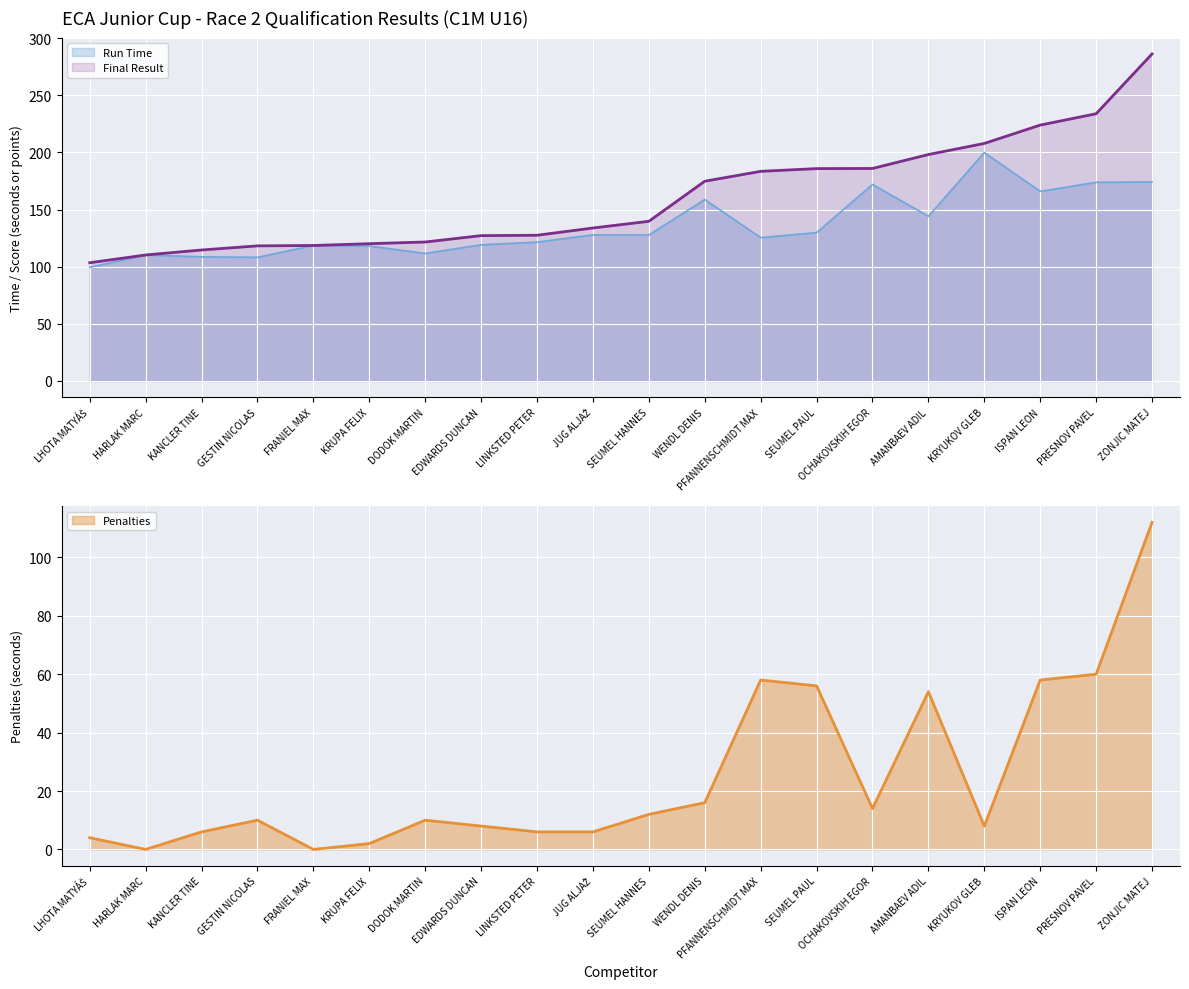

At which category does Penalties reach its first local peak?

GESTIN NICOLAS